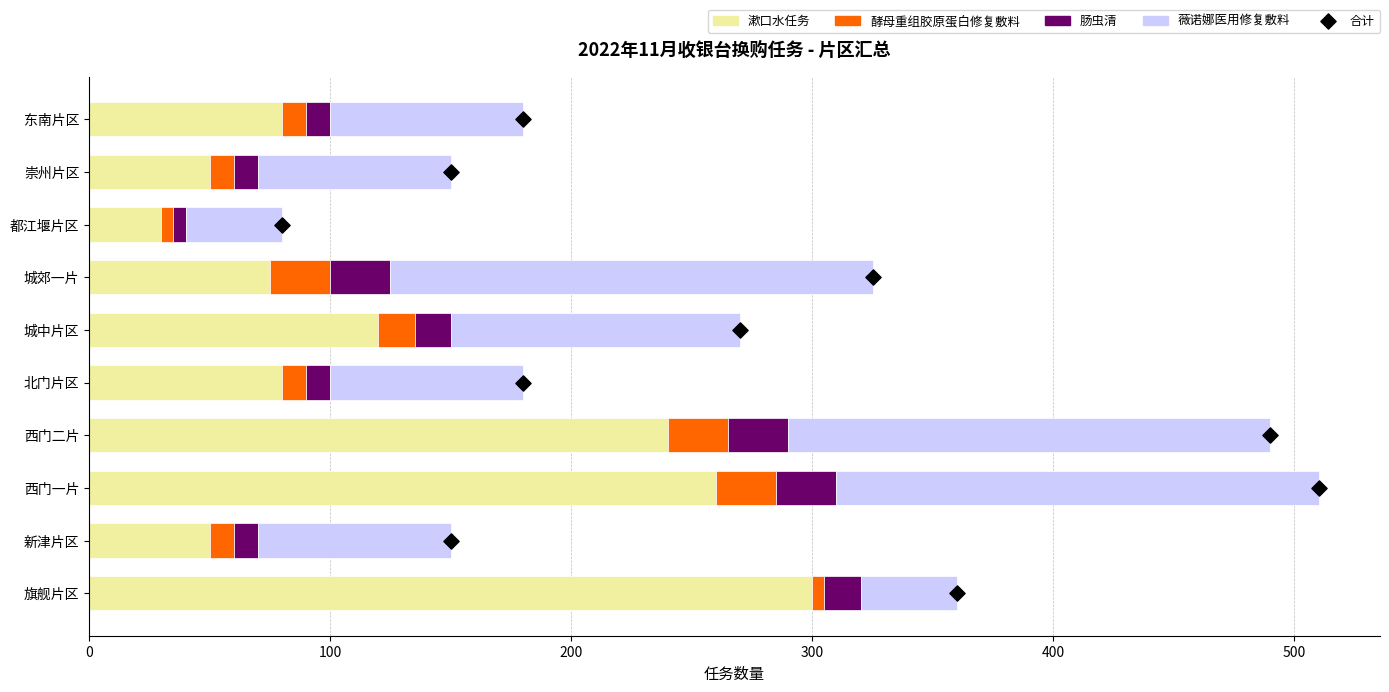

Which series has the widest spread of Y values?

漱口水任务